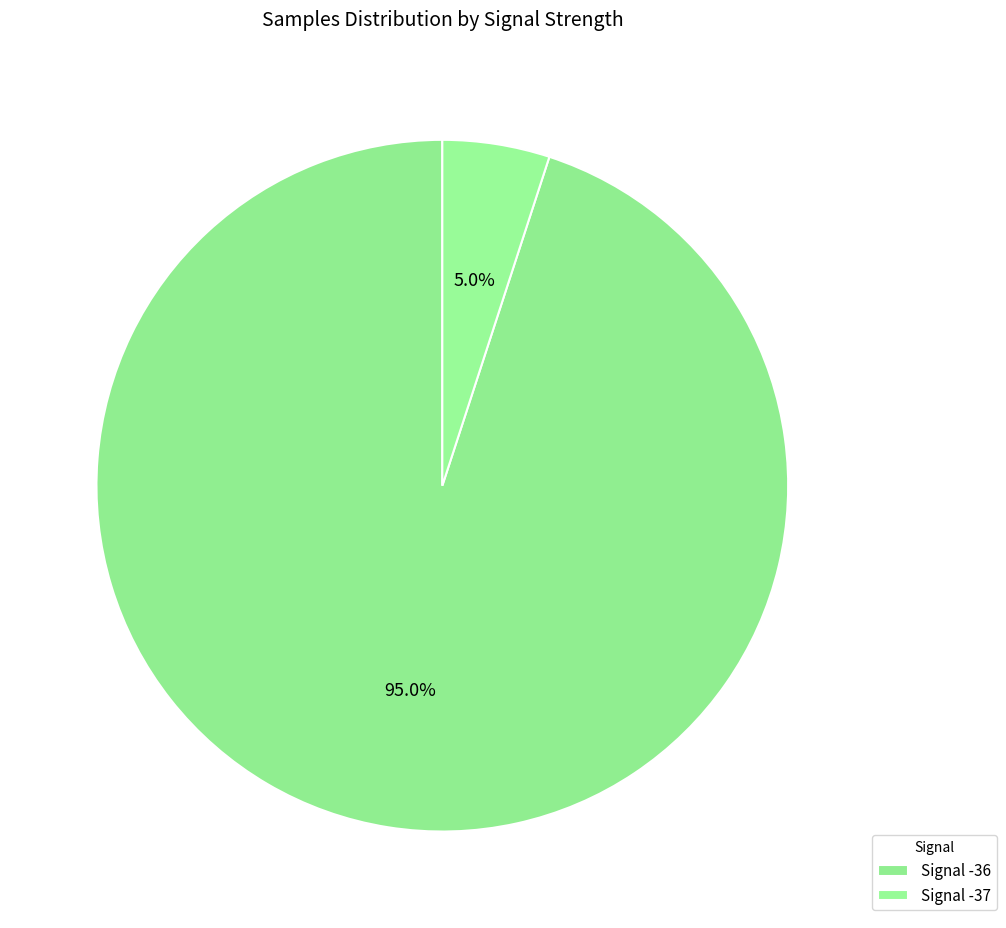

Which slice is the smallest?

Signal -37